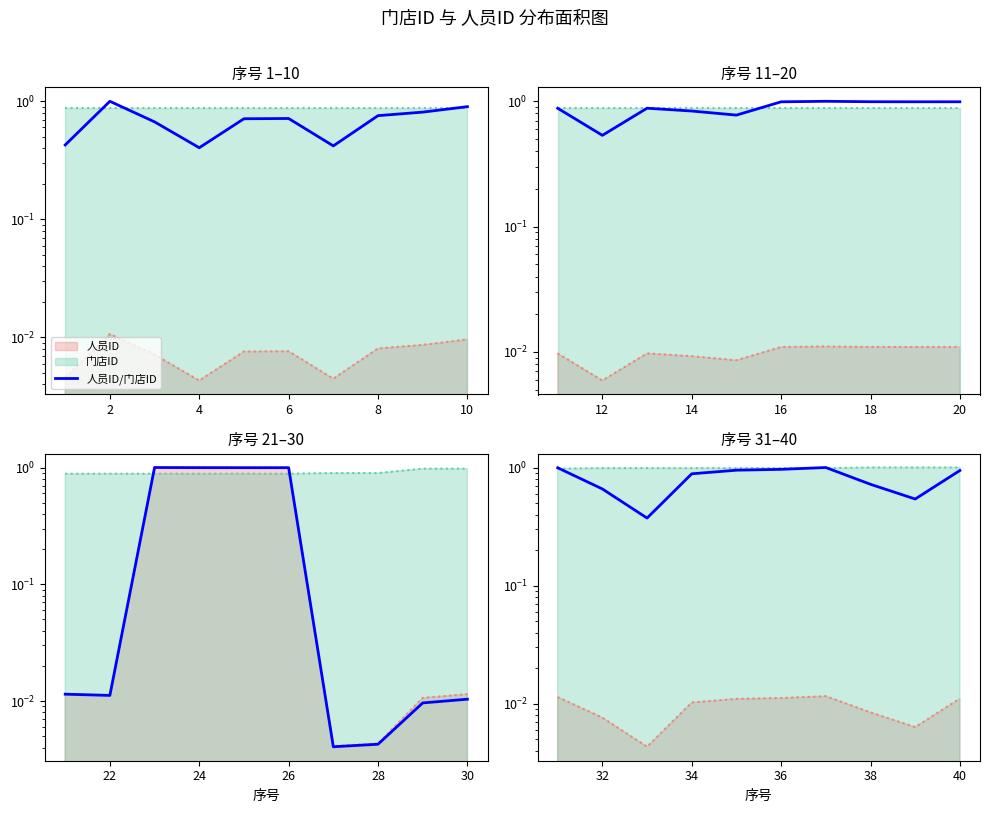

What is the change in value from 6 to 8?

+0.1